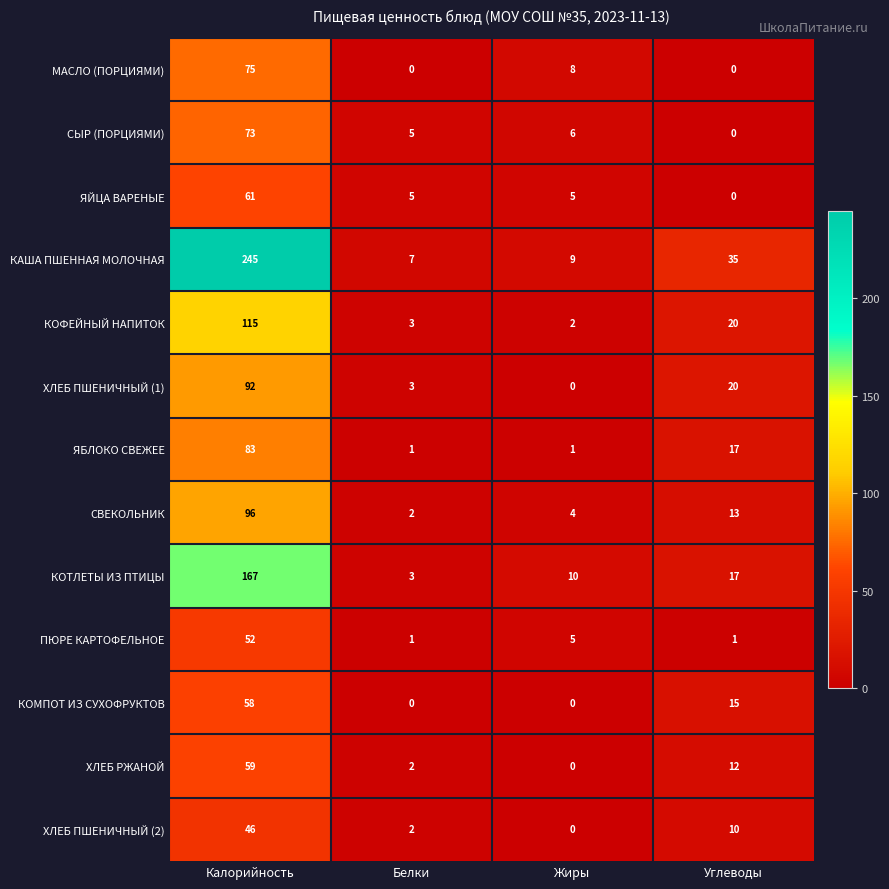

The value of СЫР (ПОРЦИЯМИ) at Калорийность is 117. True or false?

False